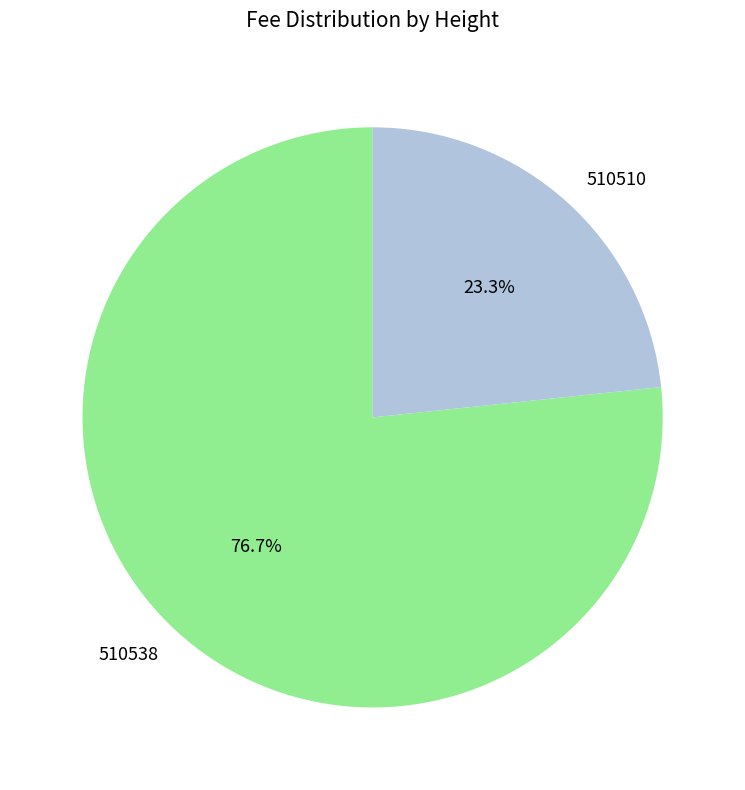

Count the number of slices in the pie.

2